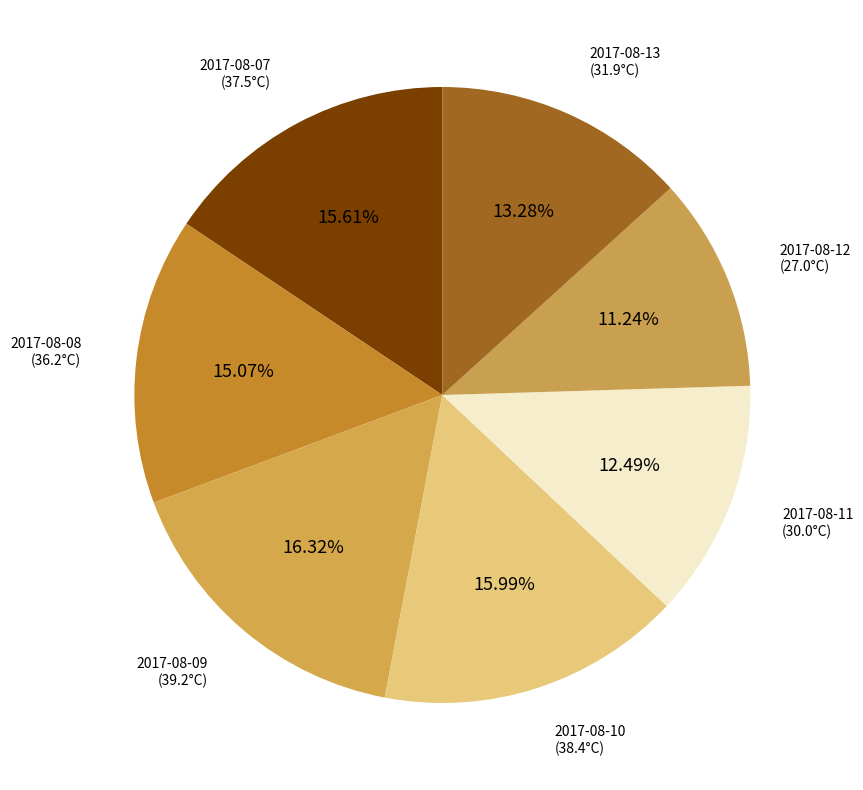

Does any single category account for the majority?

No